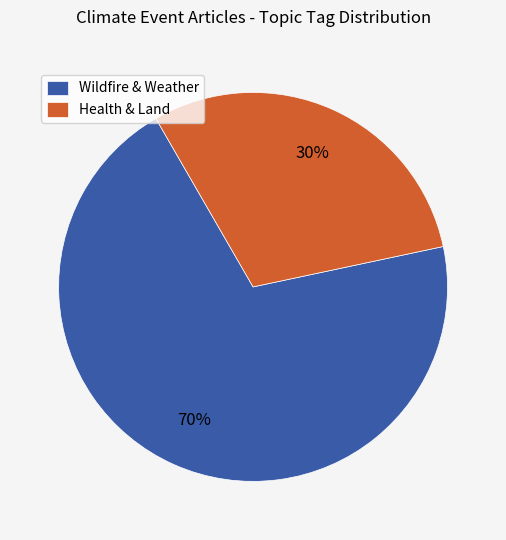

True or false: Health & Land accounts for 30% of the total.

True